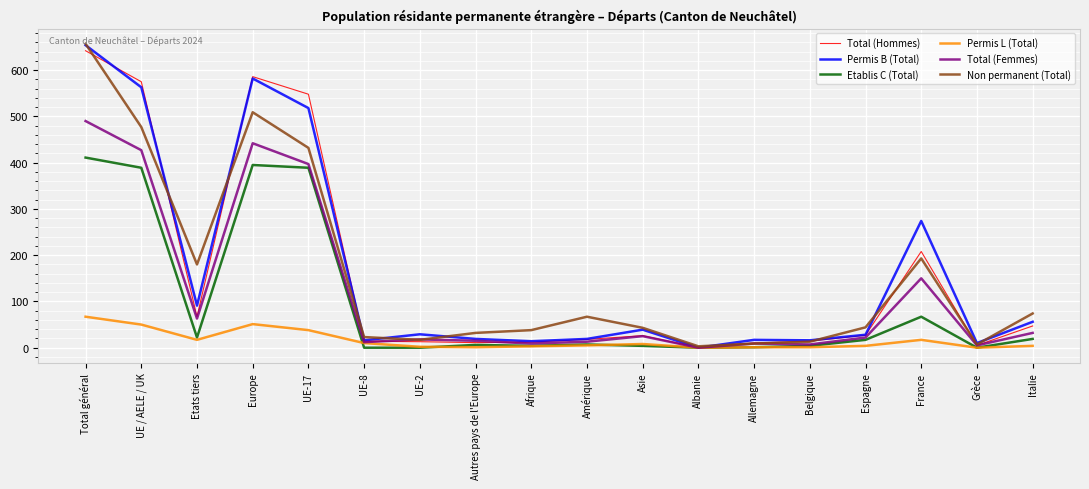

What is the average value of the Etablis C (Total) series?

96